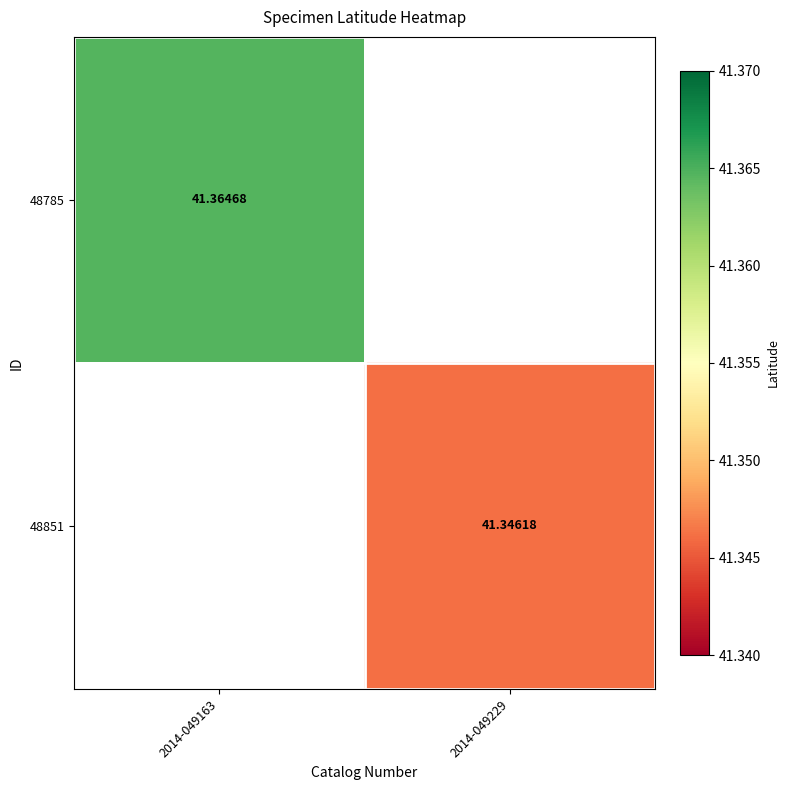

Is the value of 48785 at 2014-049163 greater than the value of 48851 at 2014-049229?

Yes